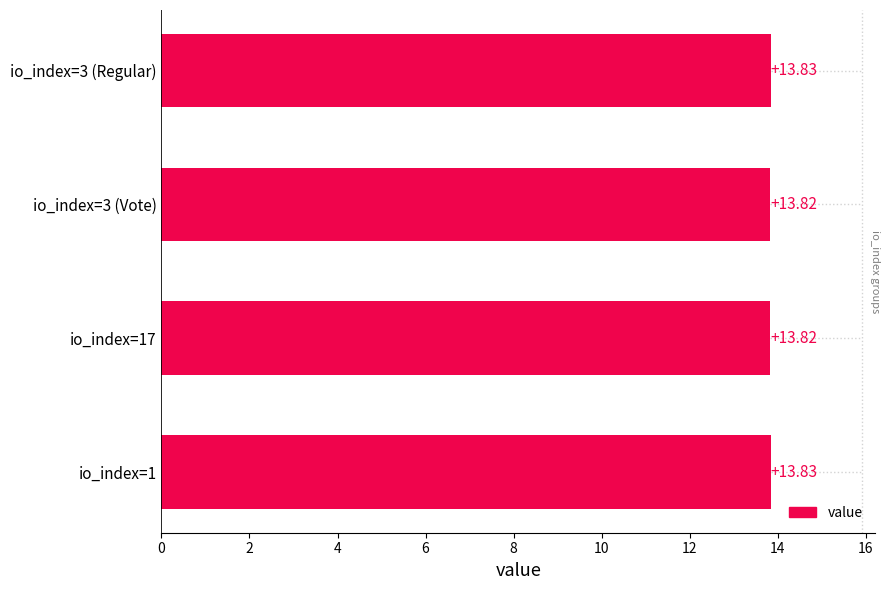

Between io_index=1 and io_index=3 (Vote), which is larger?

io_index=1